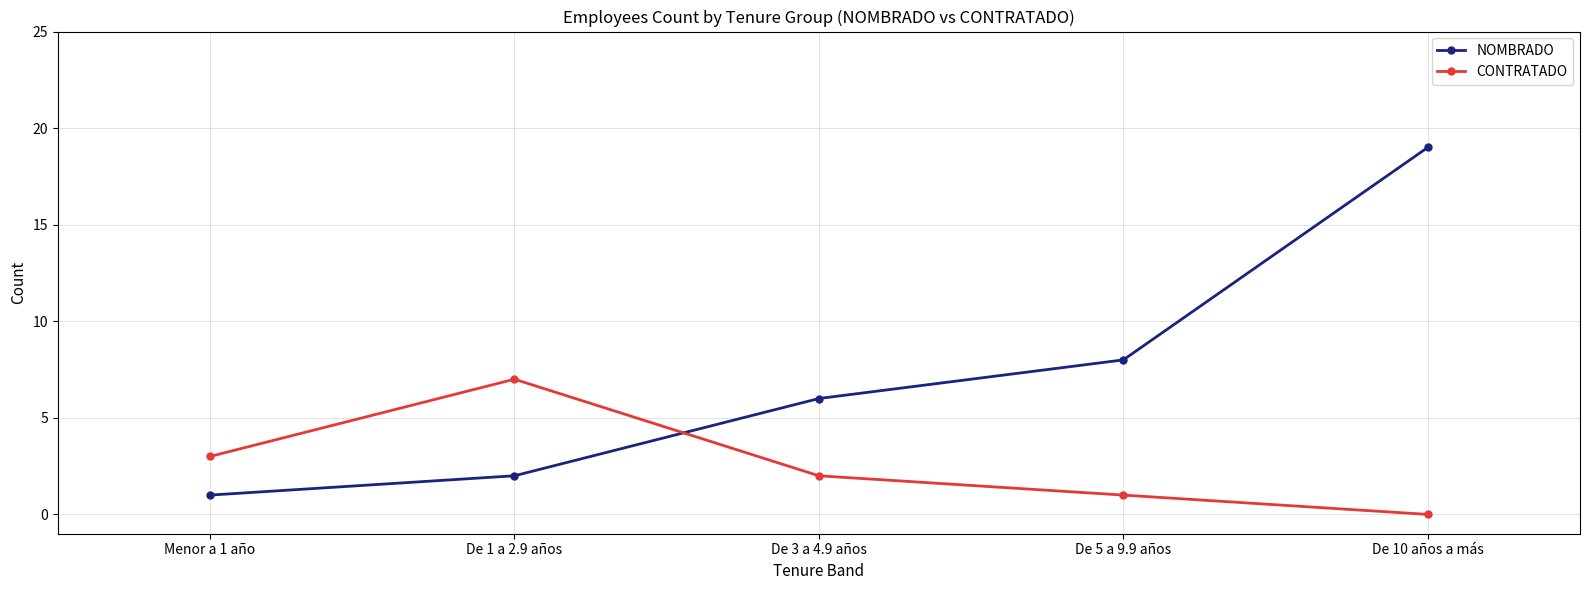

List the labels in order of CONTRATADO value, largest first.

De 1 a 2.9 años, Menor a 1 año, De 3 a 4.9 años, De 5 a 9.9 años, De 10 años a más